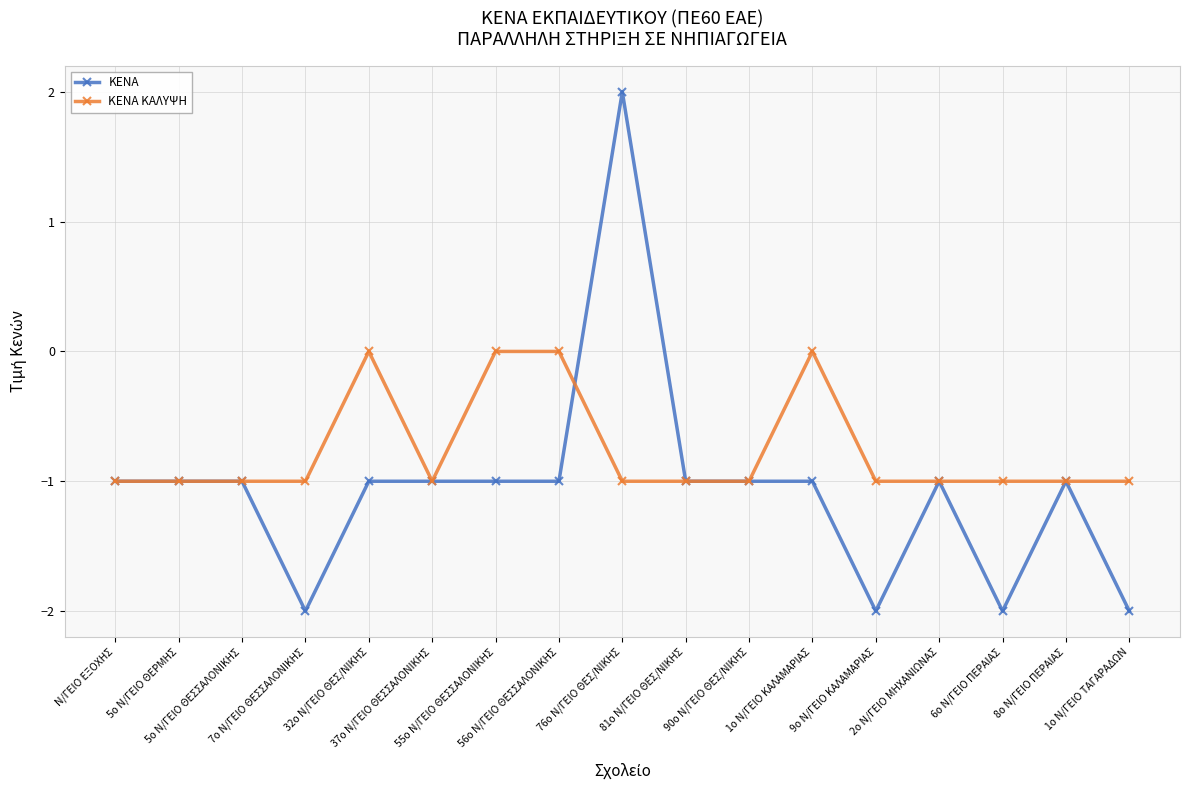

What is the highest value of the ΚΕΝΑ series?

2